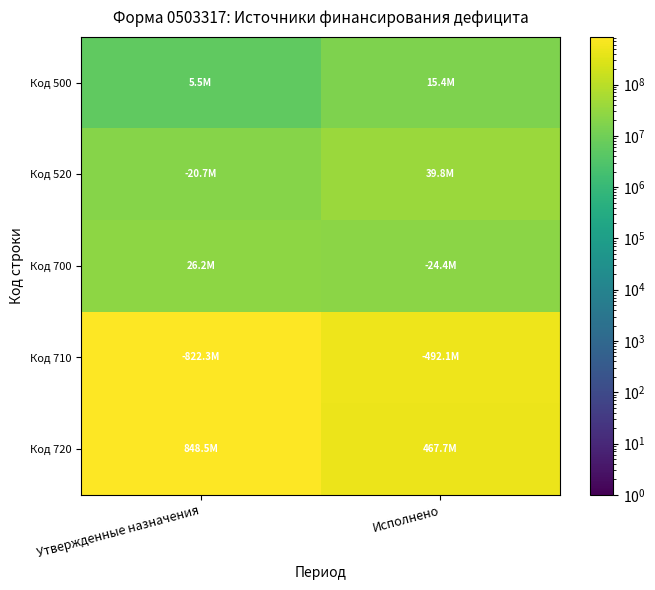

Reading left to right, list all the values displayed in this chart.

Код 500: Утвержденные назначения=5509382.0	Исполнено=15396377.6
Код 520: Утвержденные назначения=20720000.0	Исполнено=39811553.9
Код 700: Утвержденные назначения=26229382.1	Исполнено=24415176.3
Код 710: Утвержденные назначения=822278914.3	Исполнено=492078028.6
Код 720: Утвержденные назначения=848508296.3	Исполнено=467662852.3